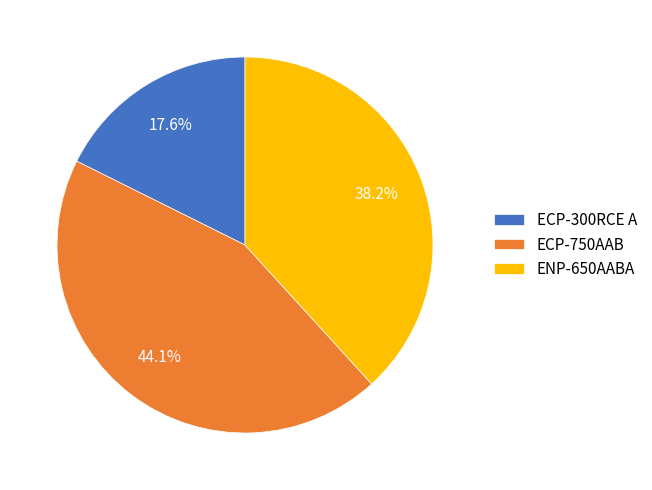

Count the number of slices in the pie.

3